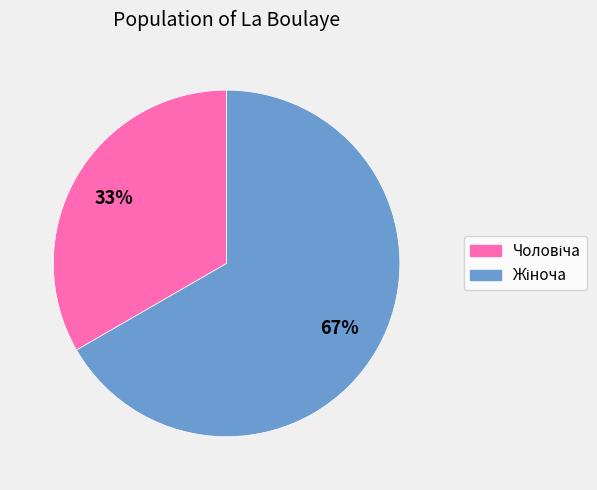

How many segments does this pie chart have?

2